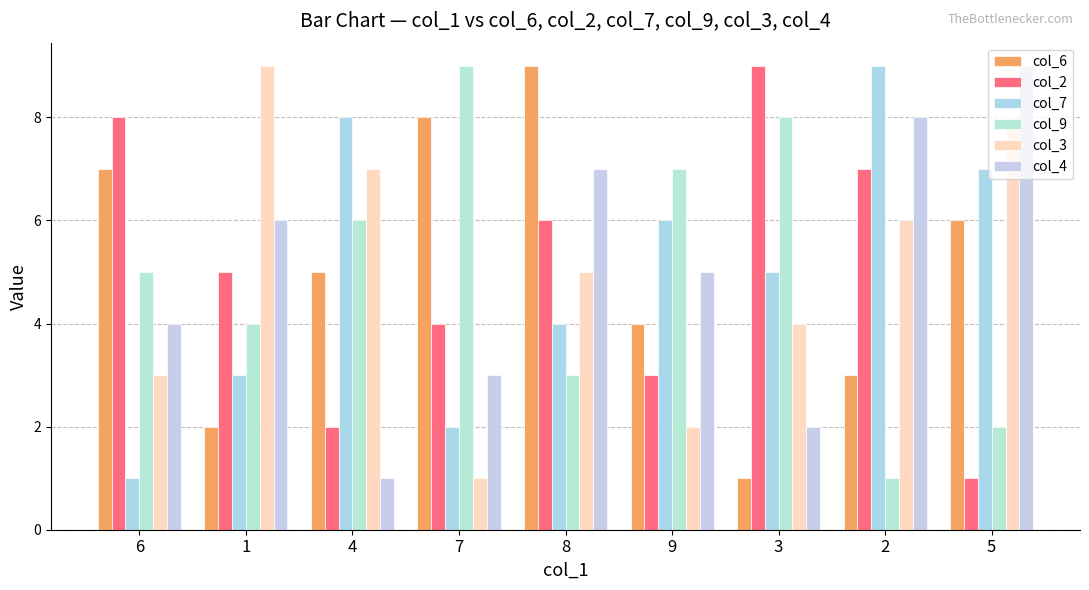

Reading right to left, list all the values displayed in this chart.

col_6: 6	3	1	4	9	8	5	2	7
col_2: 1	7	9	3	6	4	2	5	8
col_7: 7	9	5	6	4	2	8	3	1
col_9: 2	1	8	7	3	9	6	4	5
col_3: 8	6	4	2	5	1	7	9	3
col_4: 9	8	2	5	7	3	1	6	4